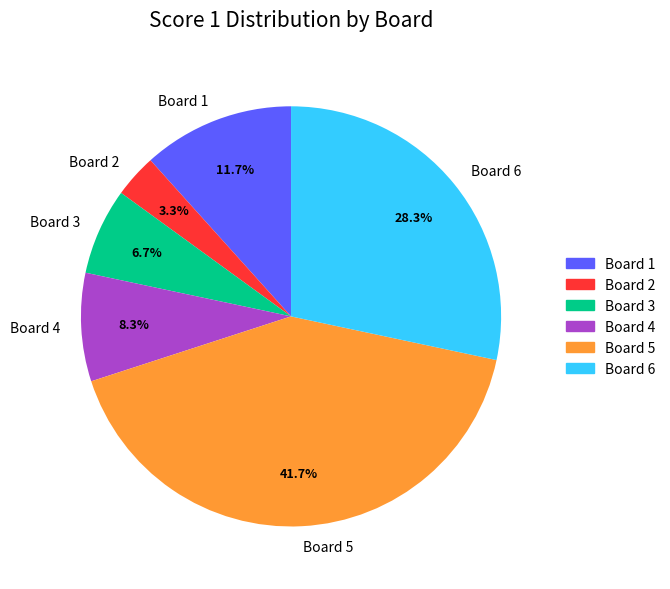

Which slice is the largest?

Board 5